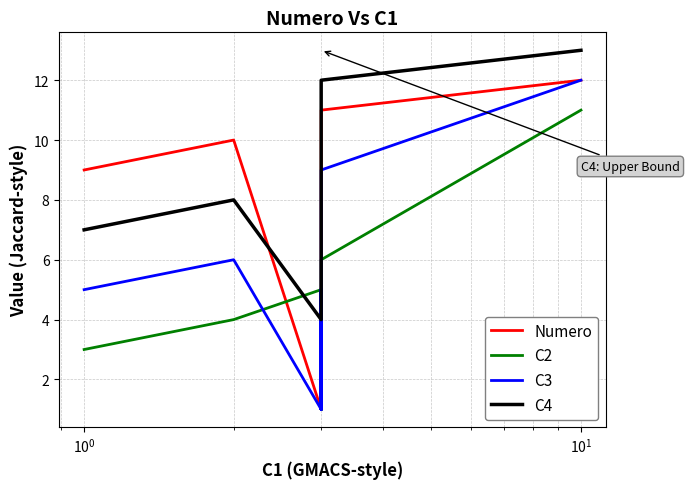

Is the value of C2 at 9 greater than the value of C4 at 8?

No